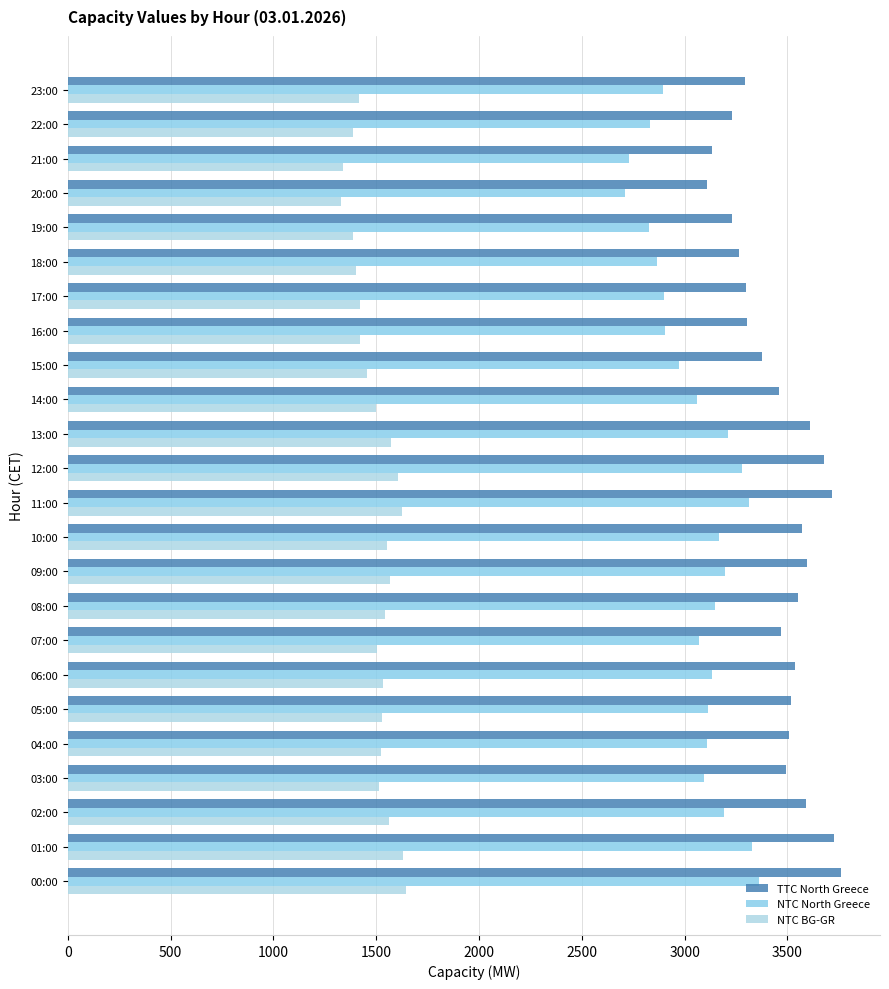

How many distinct data groups are displayed?

3